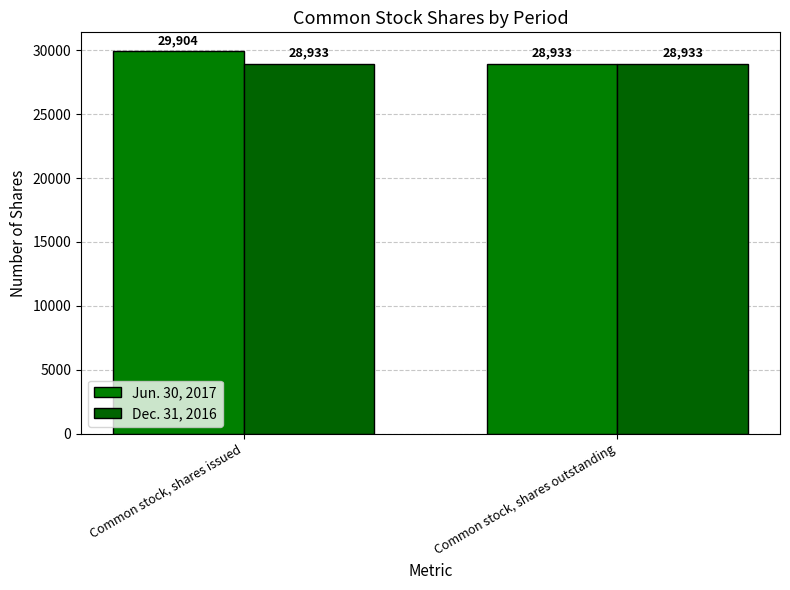

What is the difference between the maximum and minimum values in the Jun. 30, 2017 series?

971